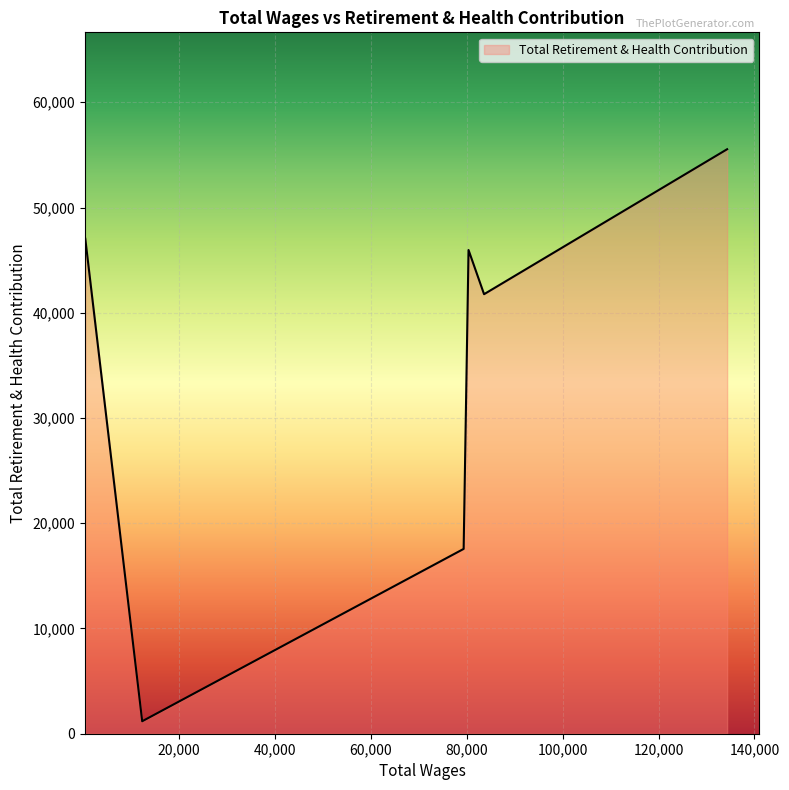

What is the maximum value shown in the chart?

55538